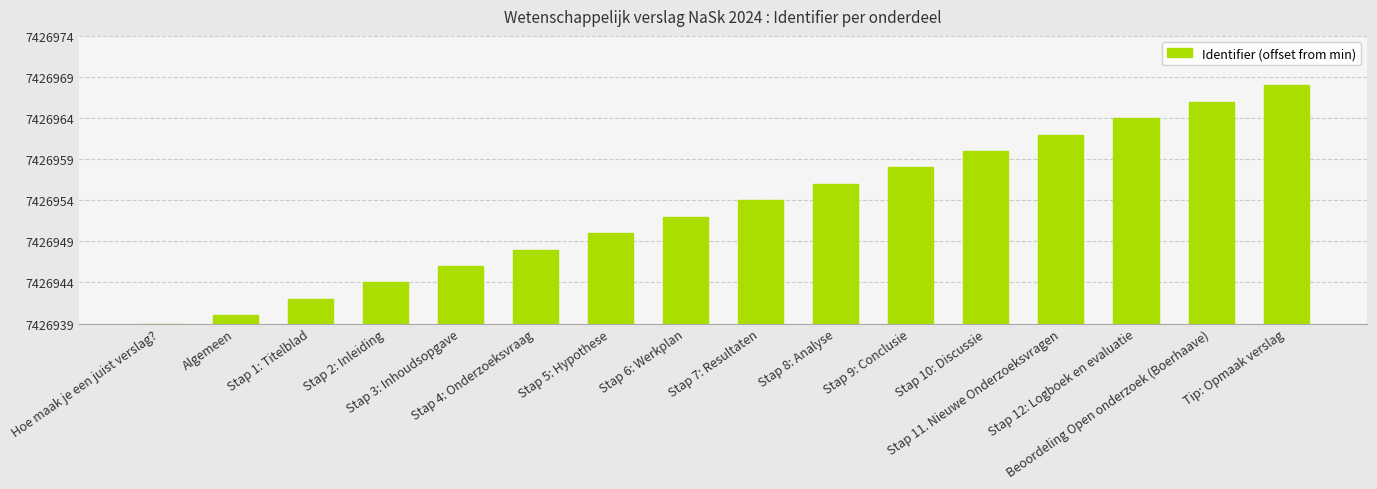

Are the bars horizontal?

No